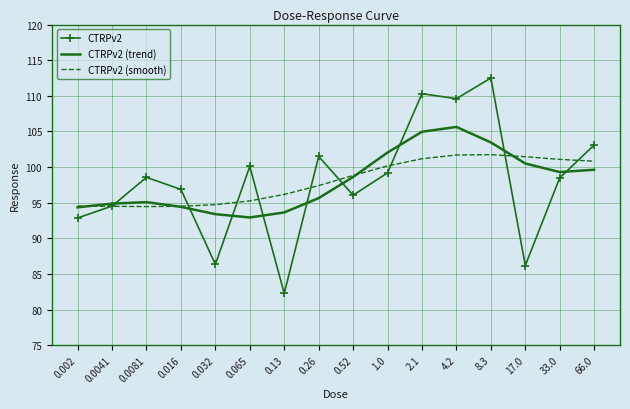

What is the total value across all series at 0.002?

281.7